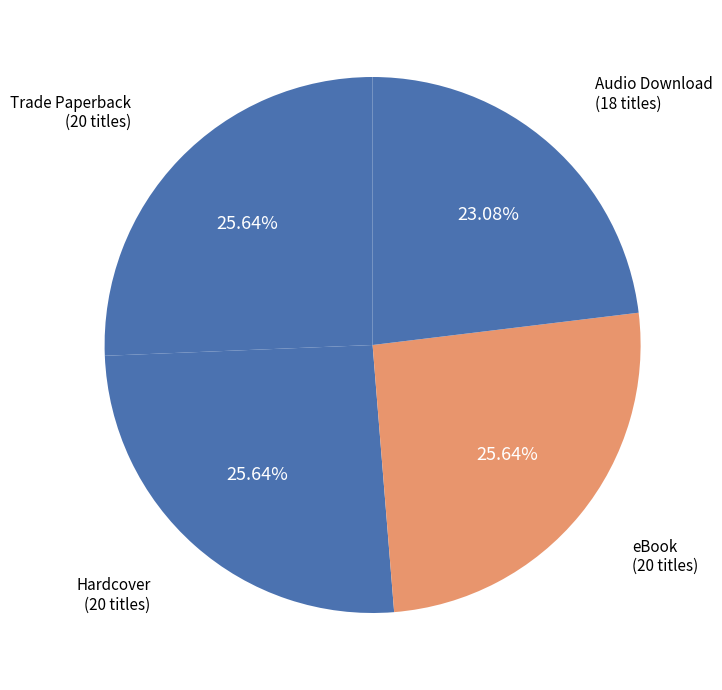

What portion of the pie excludes Trade Paperback?

74.4%